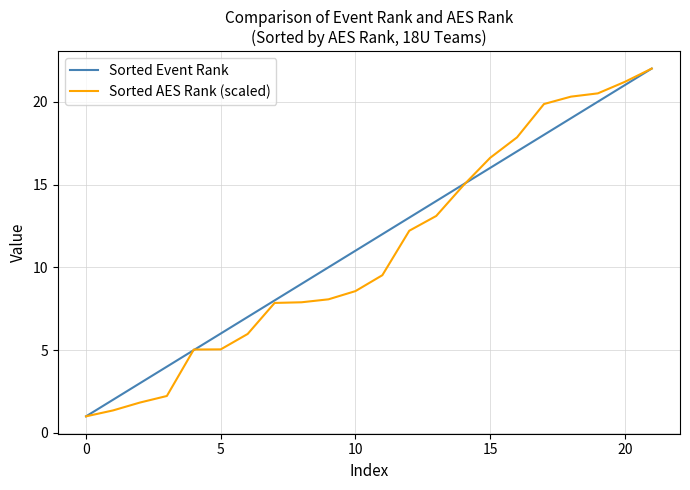

What is the lowest value of the Sorted AES Rank (scaled) series?

1.0